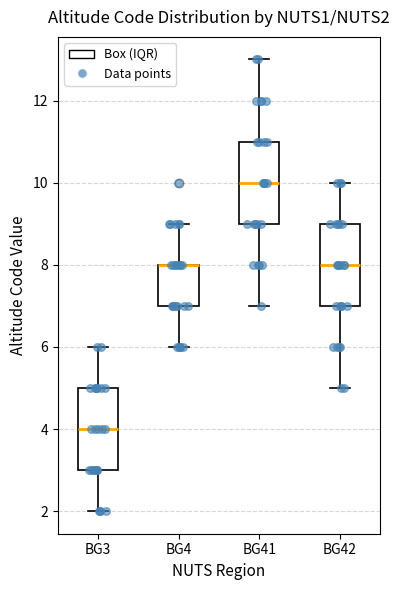

Where does the median line of the box for BG41 sit on the y-axis? The values are not printed on the chart, so give them approximately, as read against the axis.

10